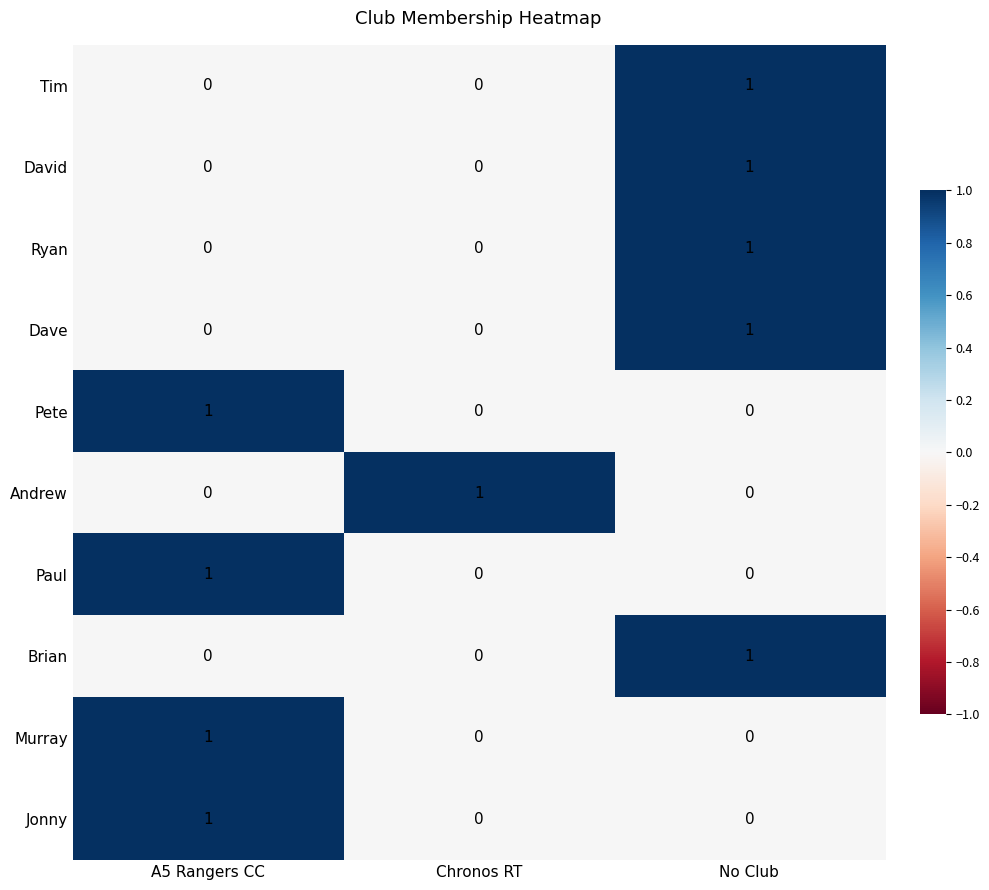

At how many categories does at least one series exceed 0?

3